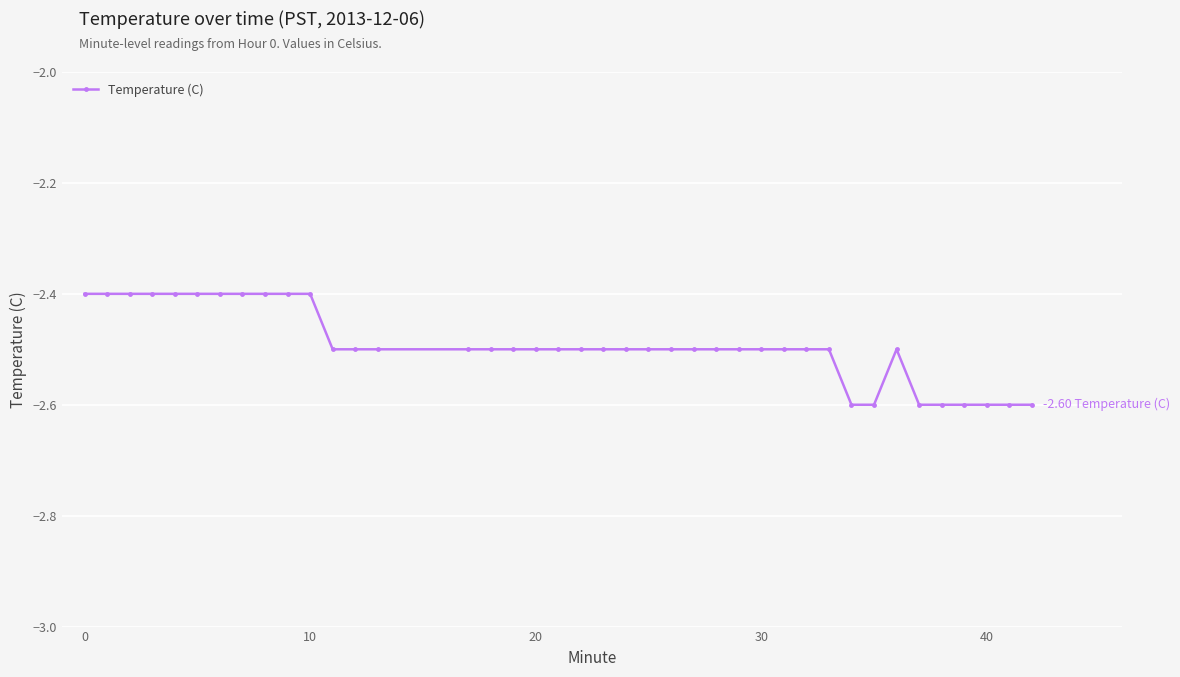

What is the value of the 17th point from the left?

-2.5